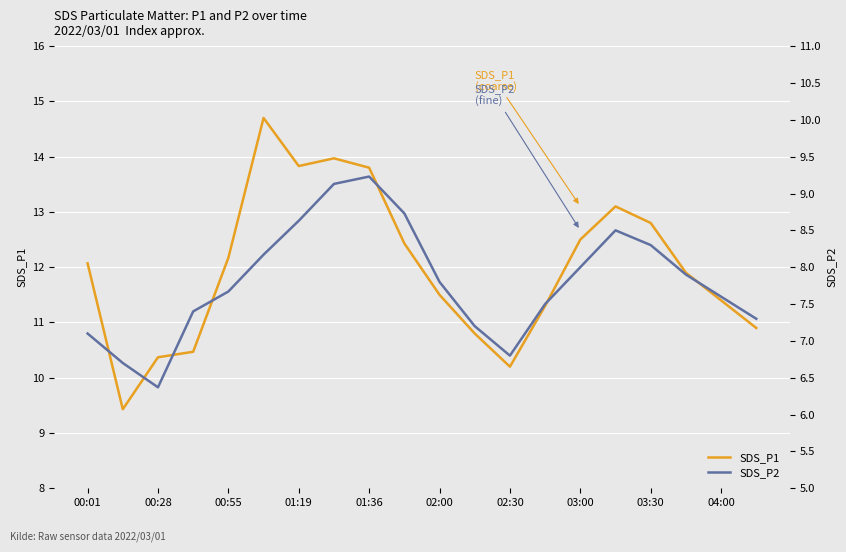

Which series has the largest total across all categories?

SDS_P1